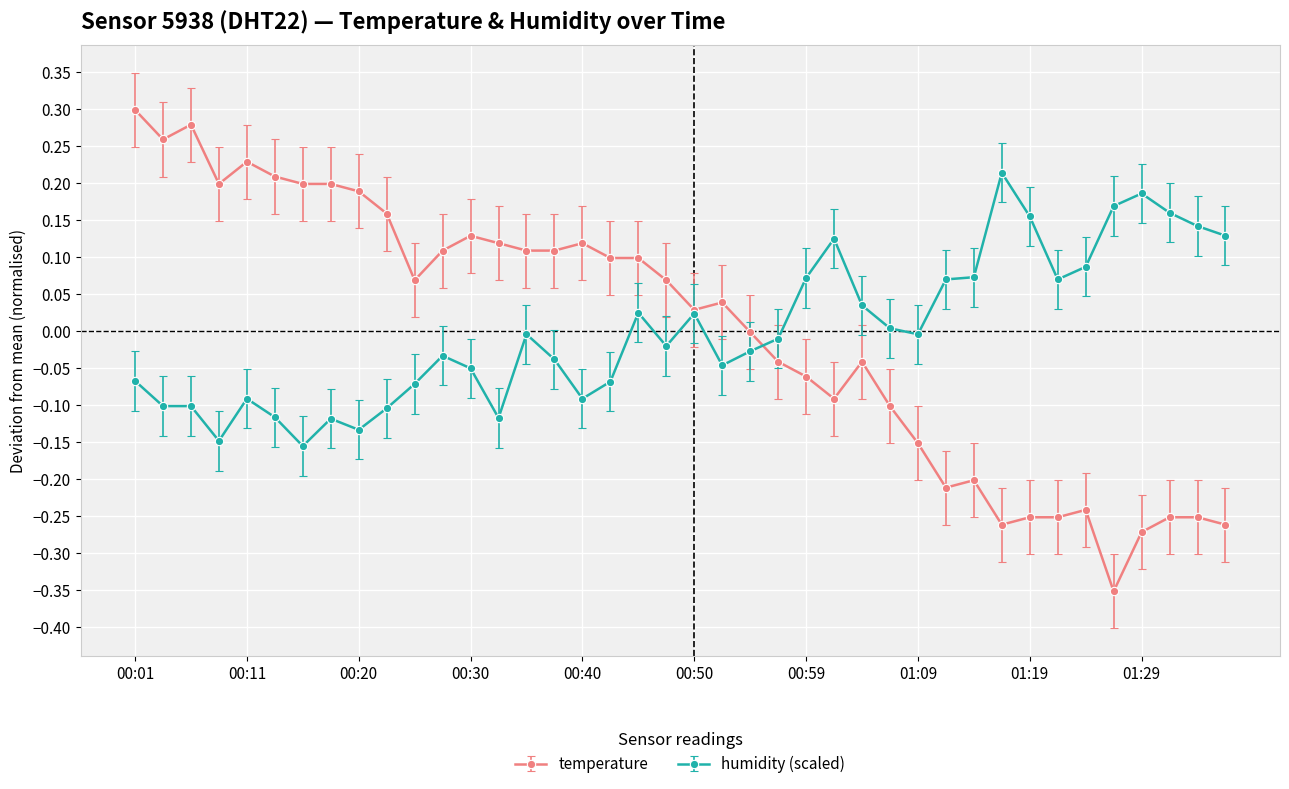

Which series has the widest spread of values?

temperature